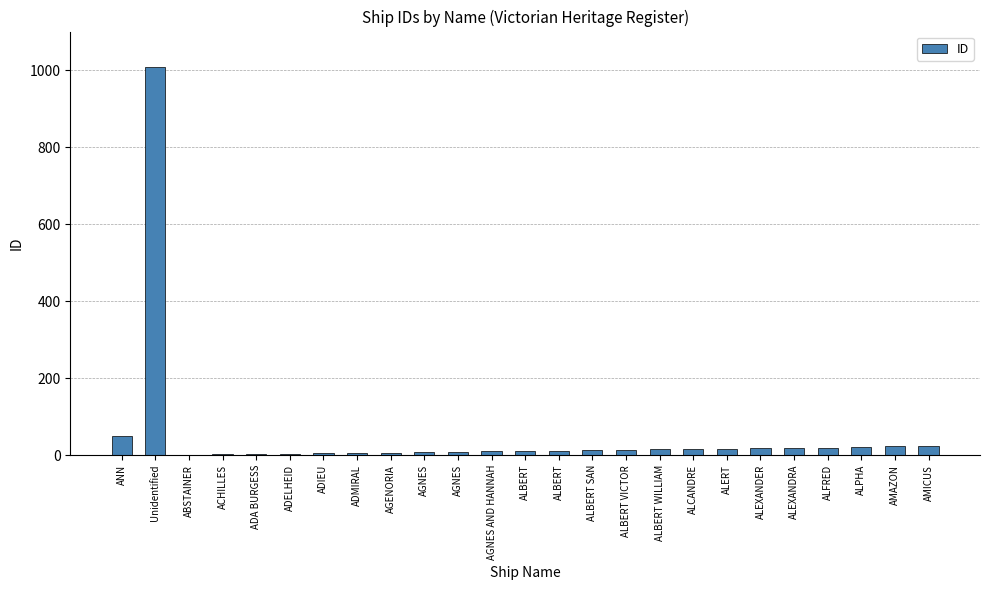

The value at ADMIRAL is 4. True or false?

False